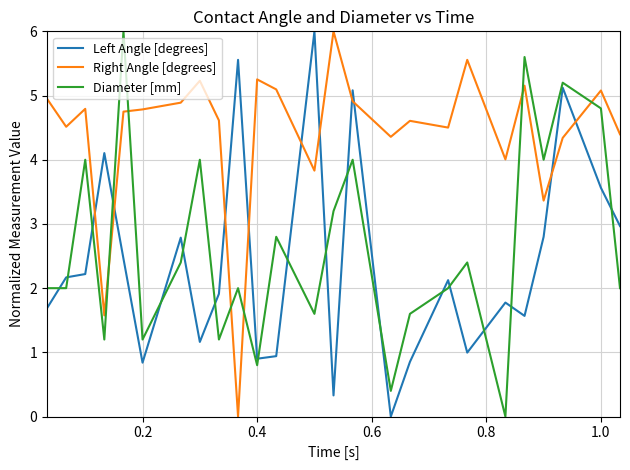

How many values in Right Angle [degrees] are above zero?

24